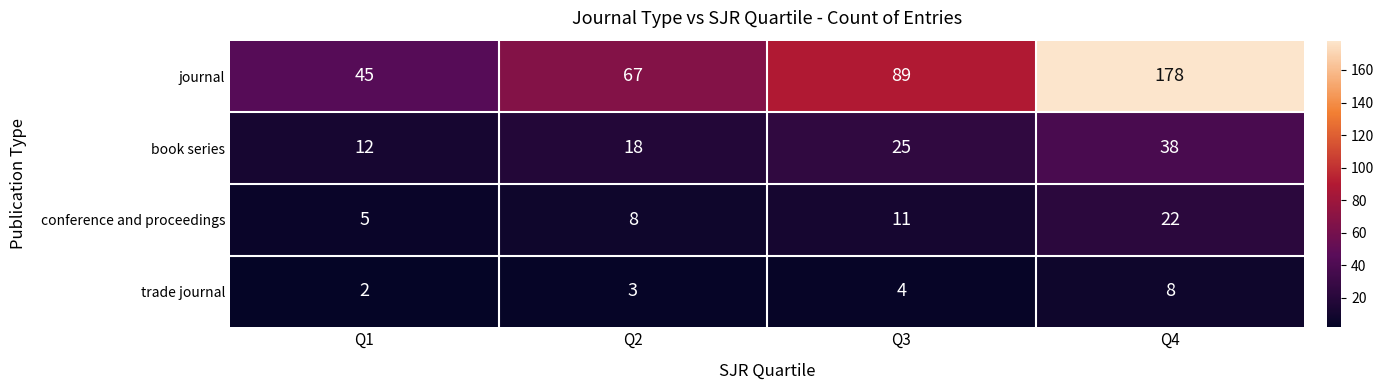

What is the difference between the maximum and second lowest values in the conference and proceedings series?

14